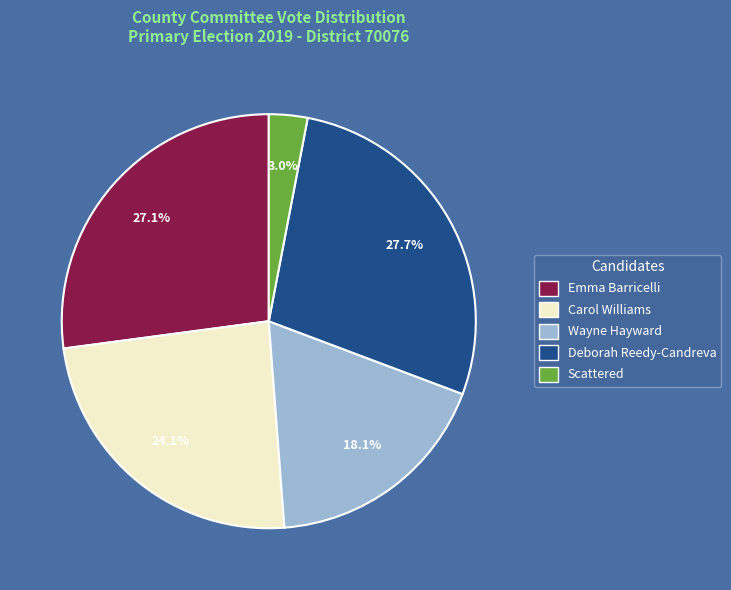

Count the number of slices in the pie.

5